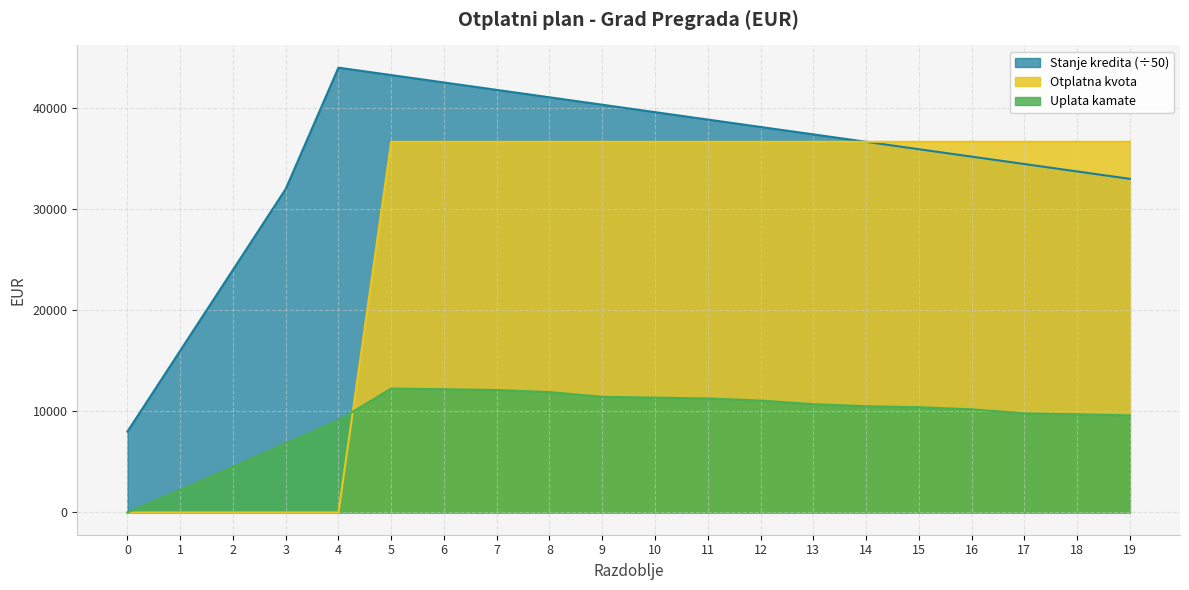

Reading left to right, what are all the values shown in this chart?

Stanje kredita: 8000.0	16000.0	24000.0	32000.0	44000.0	43266.7	42533.3	41800.0	41066.7	40333.3	39600.0	38866.7	38133.3	37400.0	36666.7	35933.3	35200.0	34466.7	33733.3	33000.0
Otplatna kvota: 0.0	0.0	0.0	0.0	0.0	36666.7	36666.7	36666.7	36666.7	36666.7	36666.7	36666.7	36666.7	36666.7	36666.7	36666.7	36666.7	36666.7	36666.7	36666.7
Uplata kamate: 0.0	2229.0	4507.6	6835.7	9114.3	12259.7	12189.4	12114.4	11905.6	11442.4	11363.0	11279.0	11070.1	10713.8	10507.8	10414.9	10206.6	9807.8	9710.2	9608.0